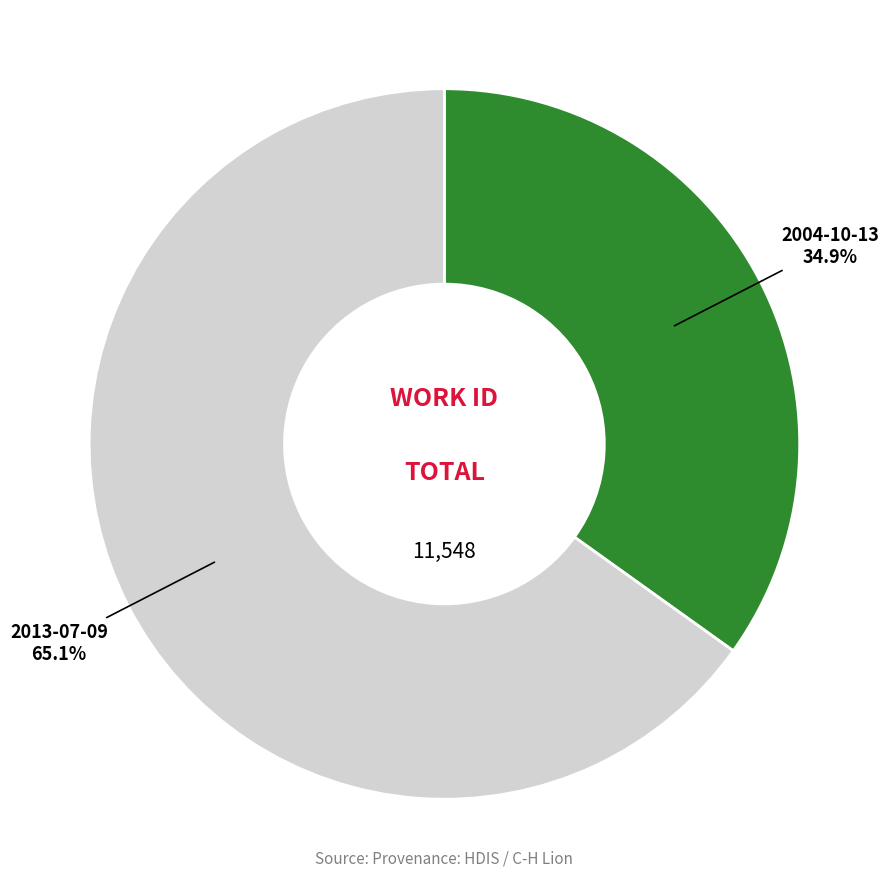

Is there a majority slice in this chart?

Yes